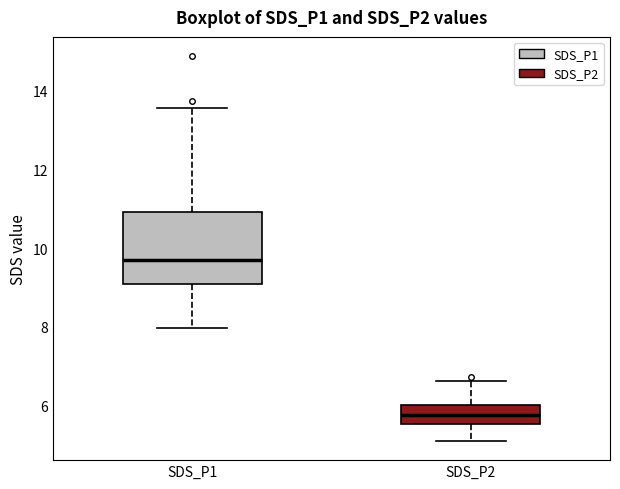

Reading left to right, read every box against the y-axis: the position of its median line, the range the box covers, and the ends of its whiskers. The values are not printed on the chart, so give them approximately, as read against the axis.

SDS_P1: median 9.6, box 9.0 to 11.0, whiskers 8.0 to 13.6
SDS_P2: median 5.8, box 5.6 to 6.0, whiskers 5.2 to 6.6